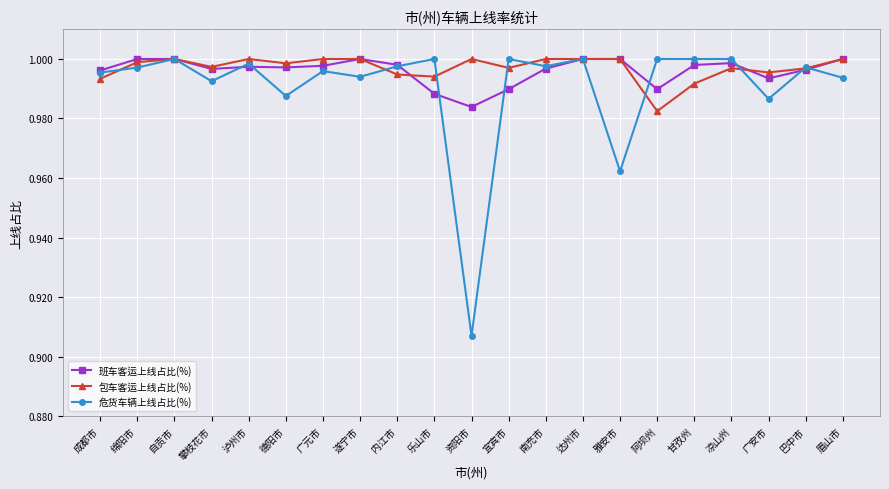

How many series are shown in this chart?

3